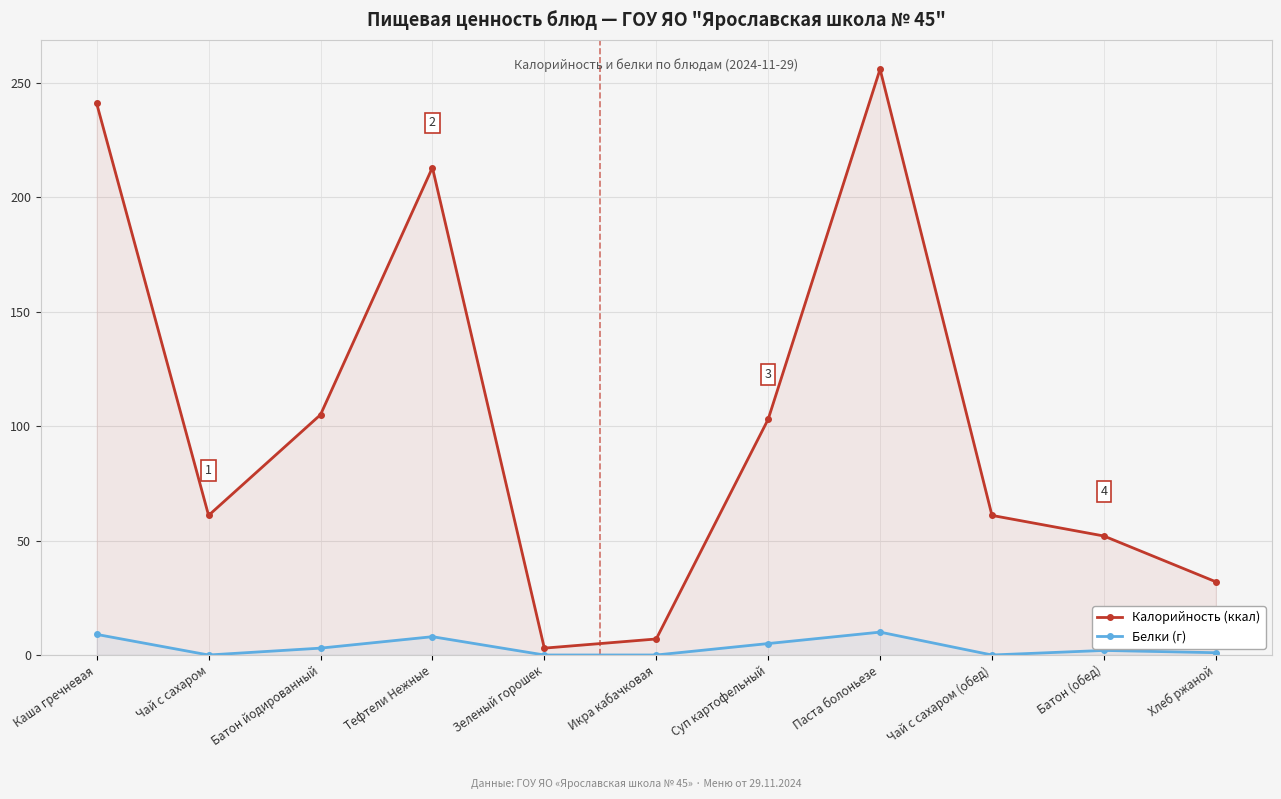

Rank the series at Тефтели Нежные from highest to lowest value.

Калорийность (ккал), Белки (г)